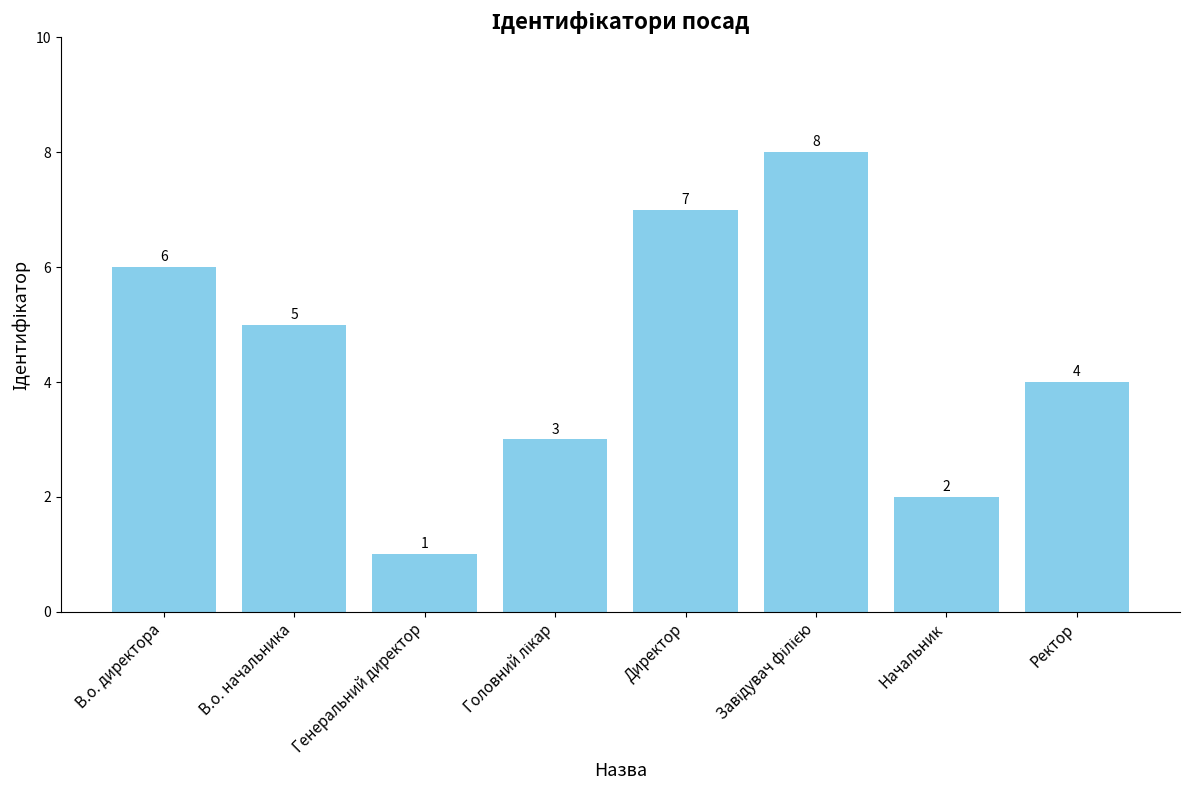

The chart shows a value of 6 at В.о. директора. True or false?

True